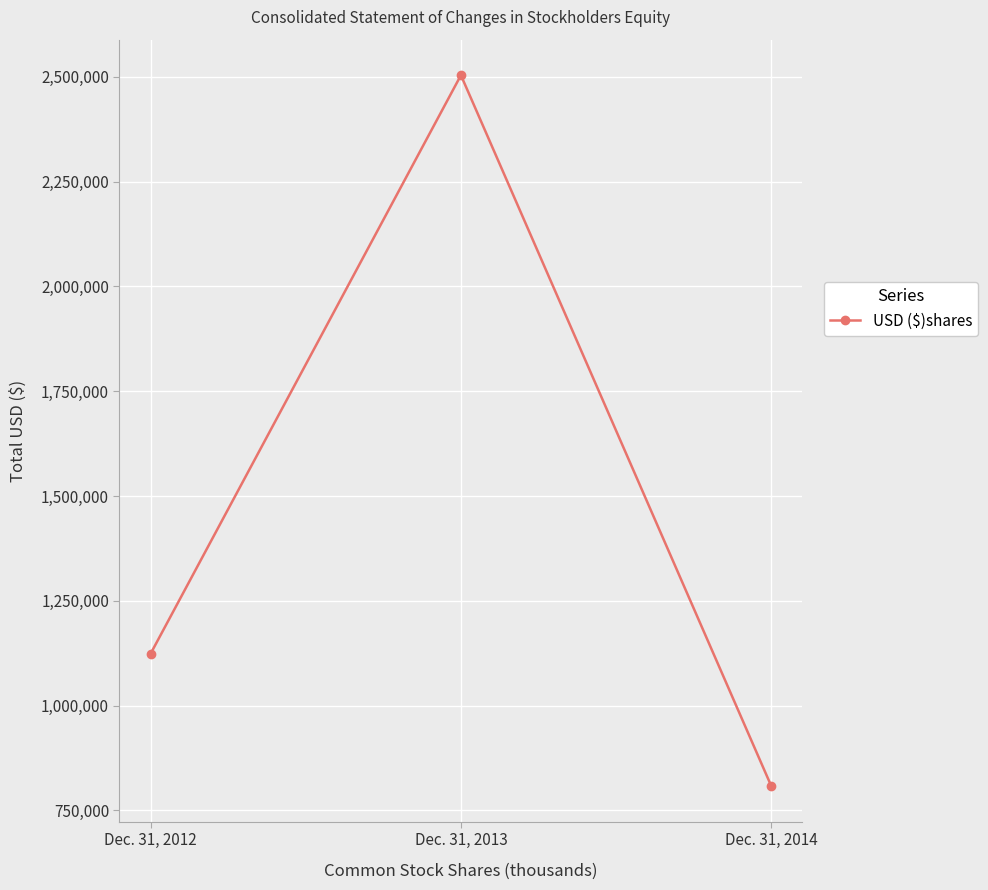

The value at Dec. 31, 2013 is 2503962. True or false?

True